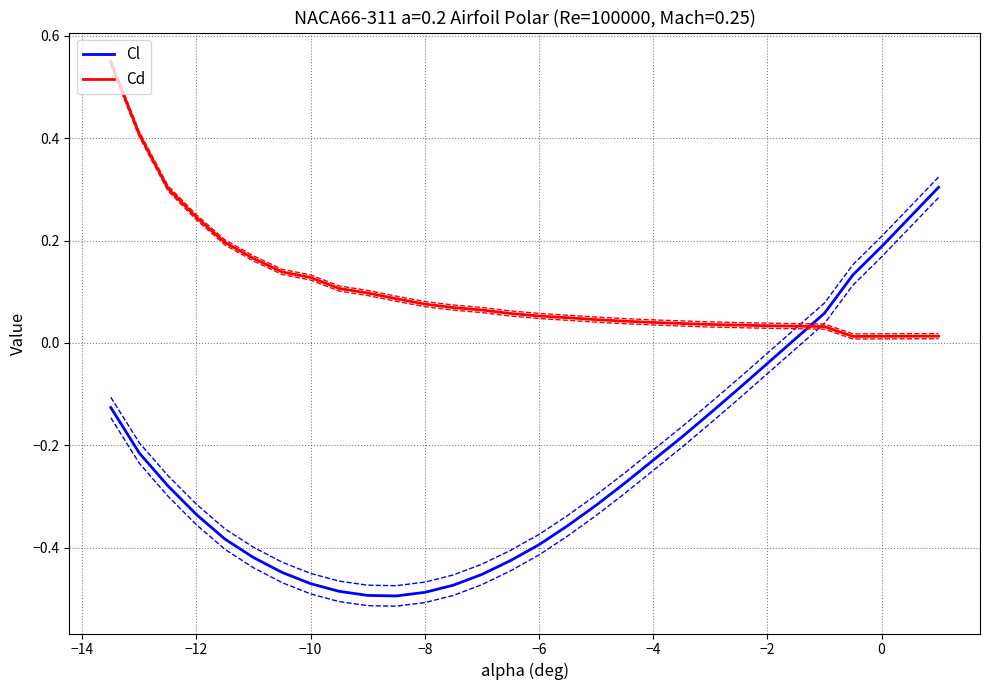

Is it true that Cd equals 0.0 at −10?

False